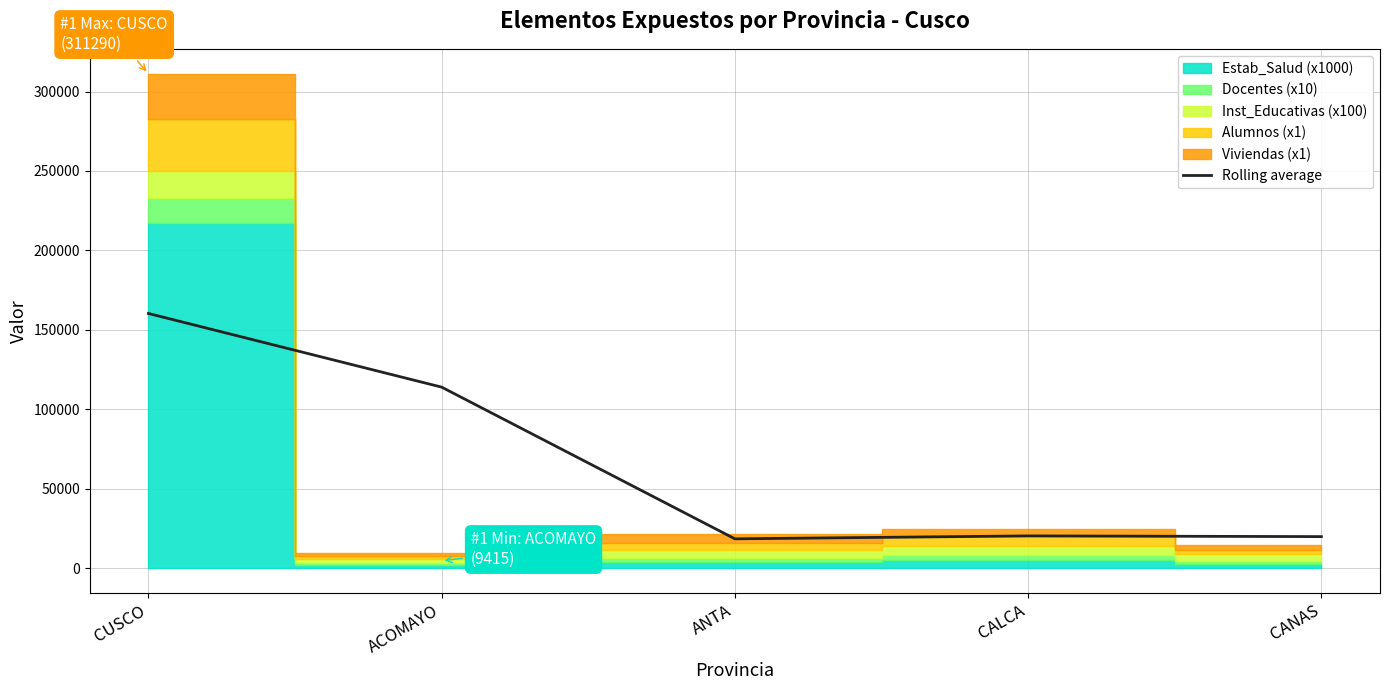

The chart shows a value of 29790.2 at ANTA. True or false?

False